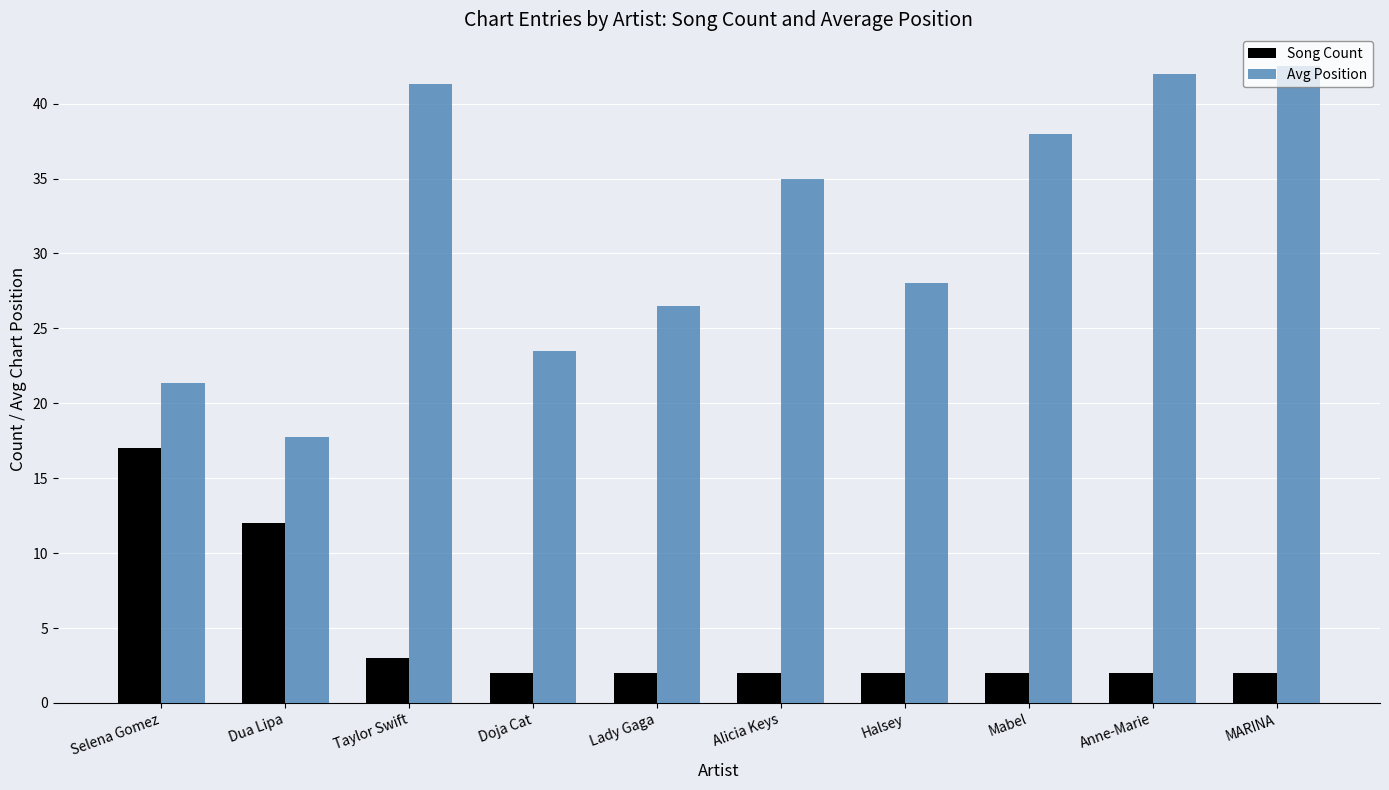

Reading left to right, list all the values displayed in this chart.

Song Count: 17.0	12.0	3.0	2.0	2.0	2.0	2.0	2.0	2.0	2.0
Avg Position: 21.4	17.8	41.3	23.5	26.5	35.0	28.0	38.0	42.0	42.5